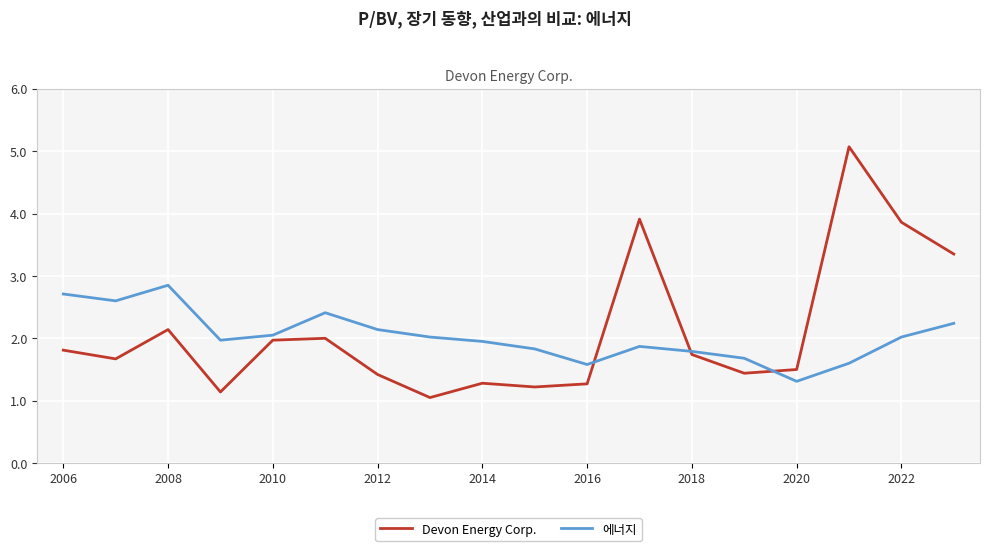

What is the smallest value displayed?

1.1